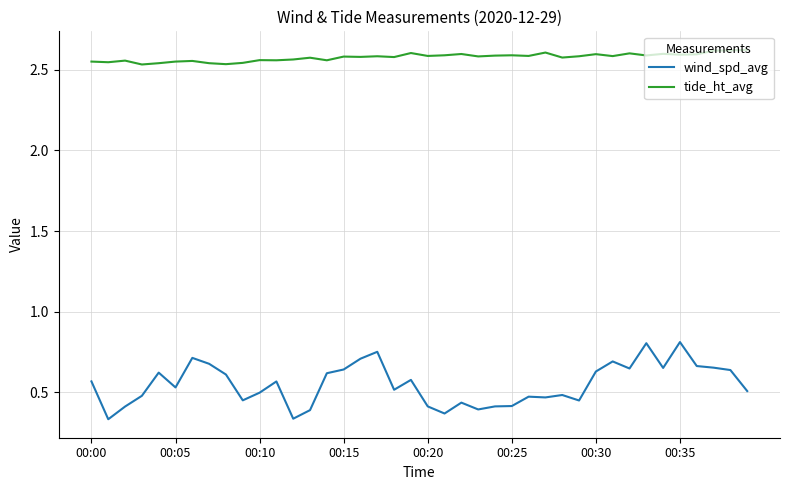

Which series has the largest total across all categories?

tide_ht_avg